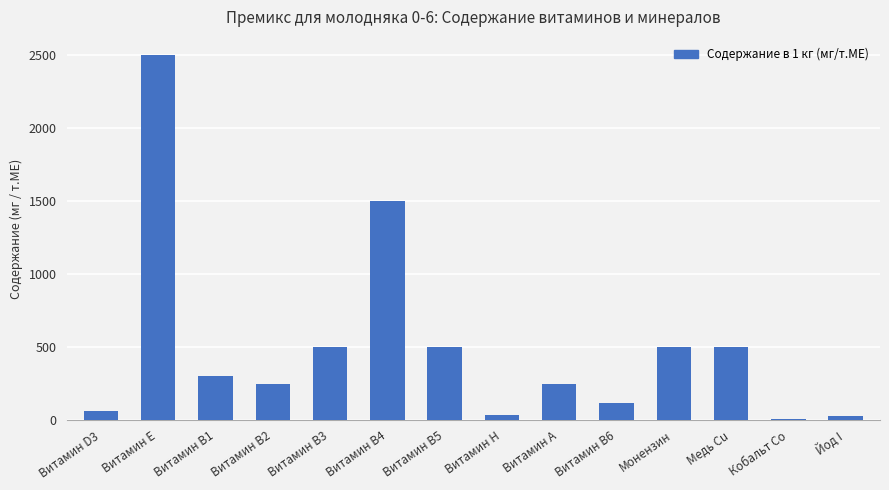

Are the bars horizontal?

No